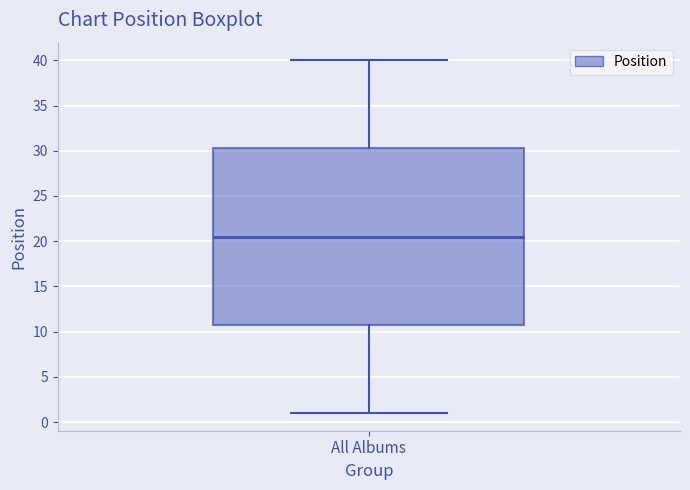

Where does the lower whisker of the box for All Albums end on the y-axis? The values are not printed on the chart, so give them approximately, as read against the axis.

1.0